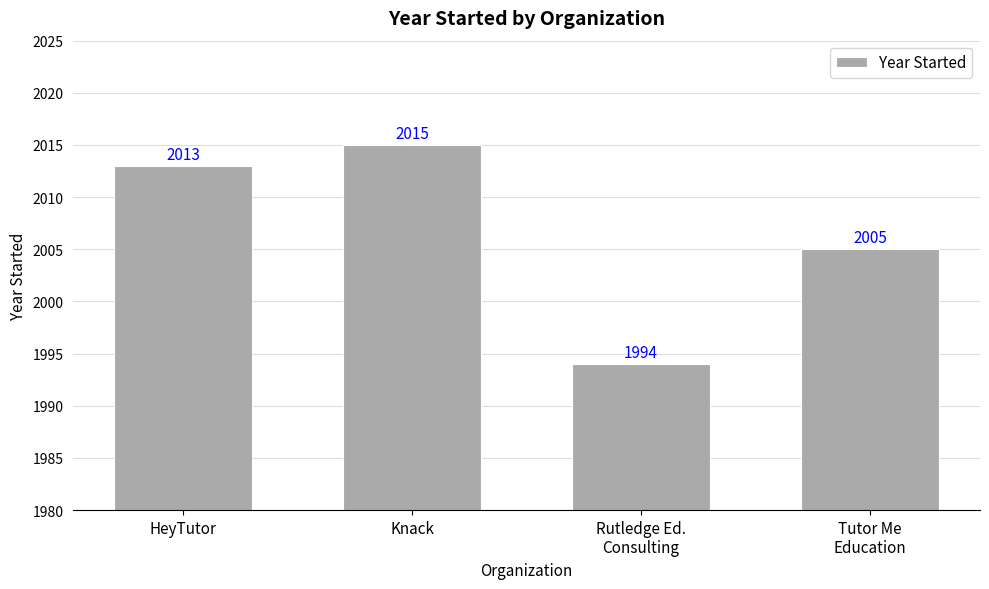

What is the label of the 4th bar from the left?

Tutor Me
Education